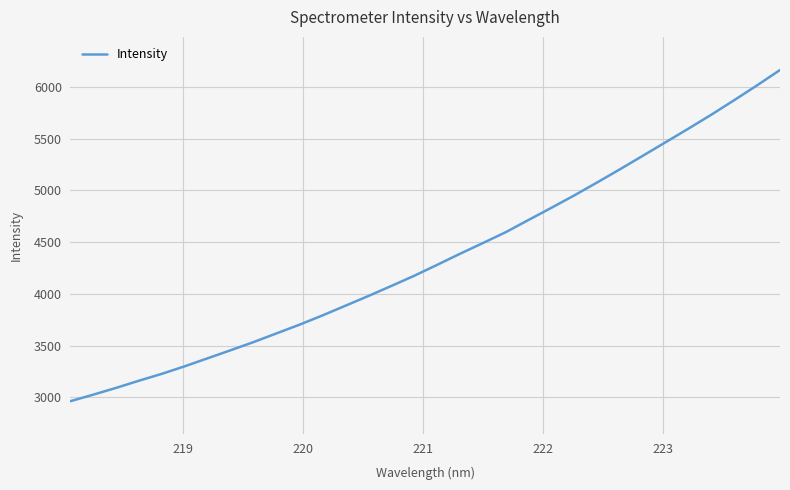

What is the smallest value displayed?

2963.7